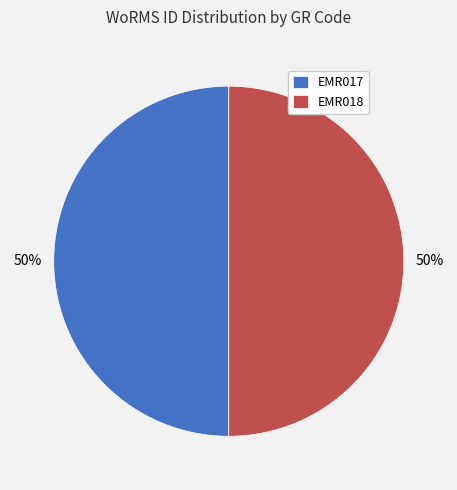

Do EMR017 and EMR018 together represent more than half of the pie?

Yes